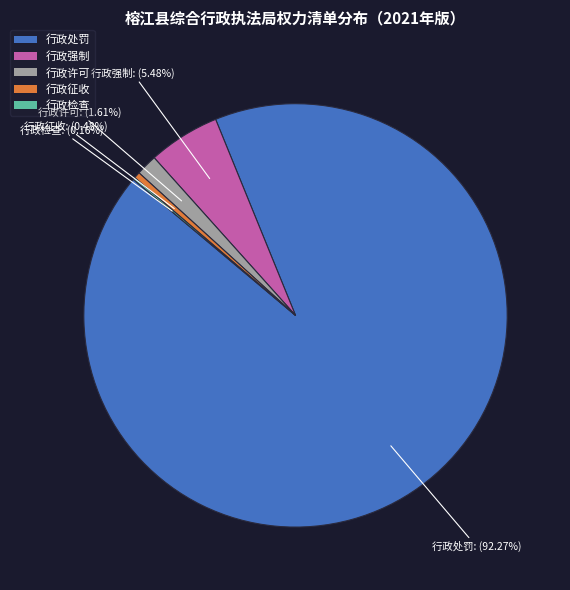

Which category accounts for the majority?

行政处罚